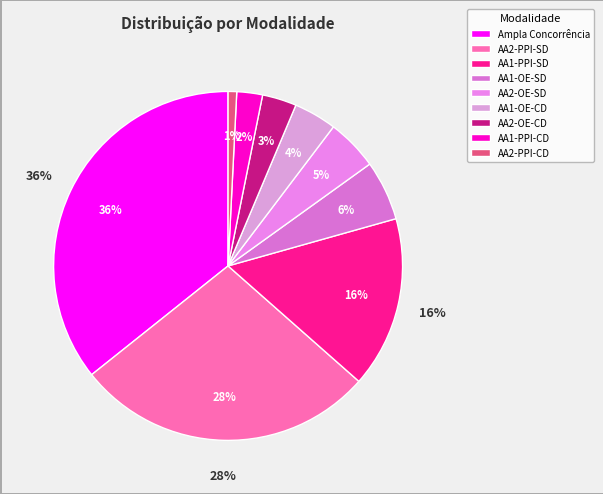

To the nearest percent, what is the difference between the AA1-OE-CD and AA2-PPI-CD slice percentages?

3%